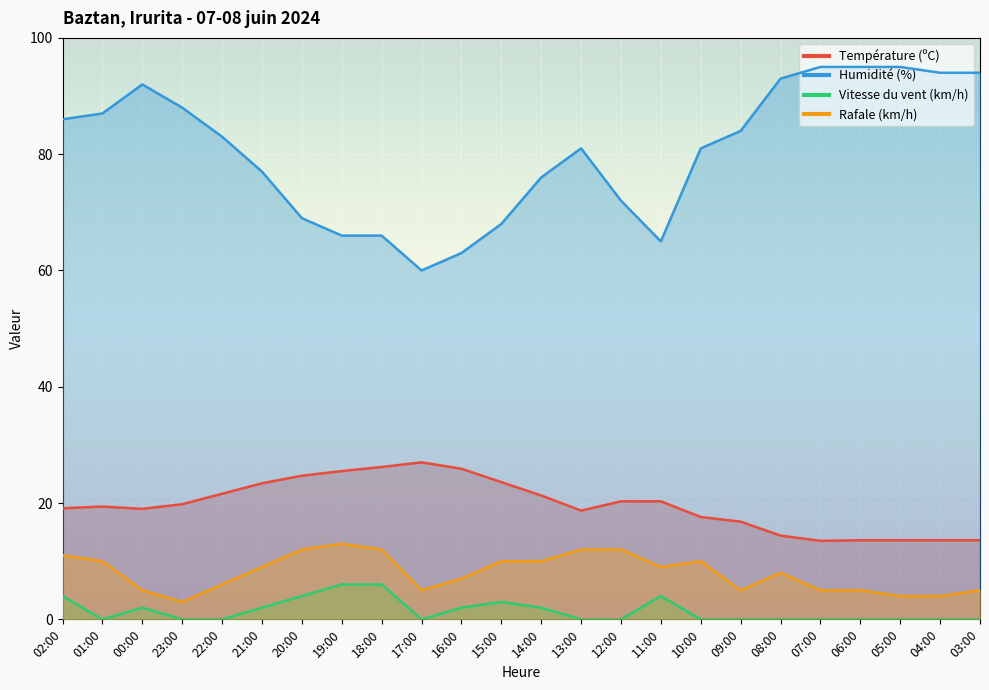

What is the greatest value displayed?

95.0